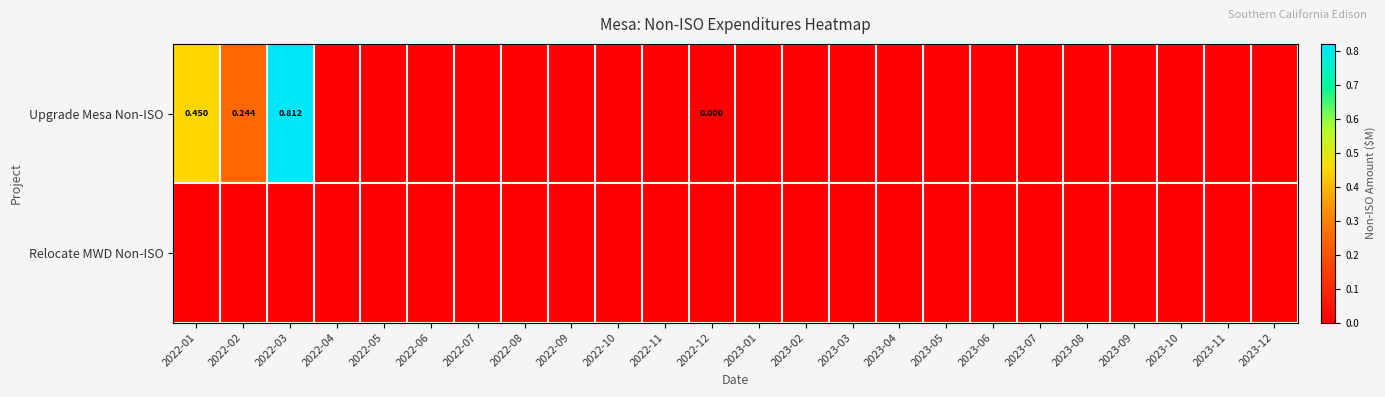

What is the maximum value for Upgrade Mesa Non-ISO?

0.8